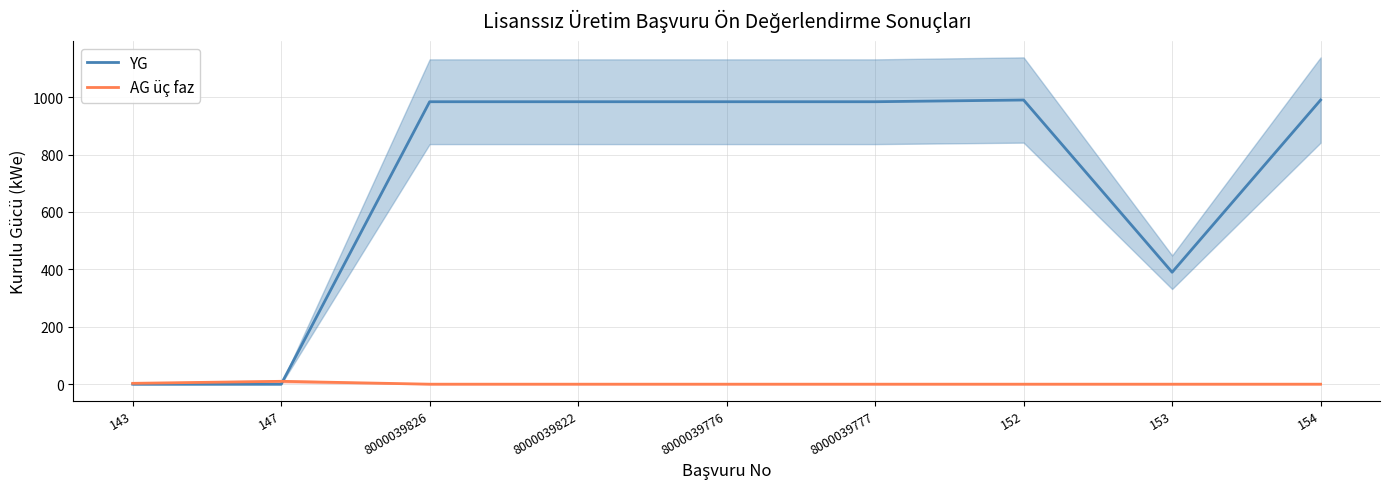

At which label is YG closest to 495?

153